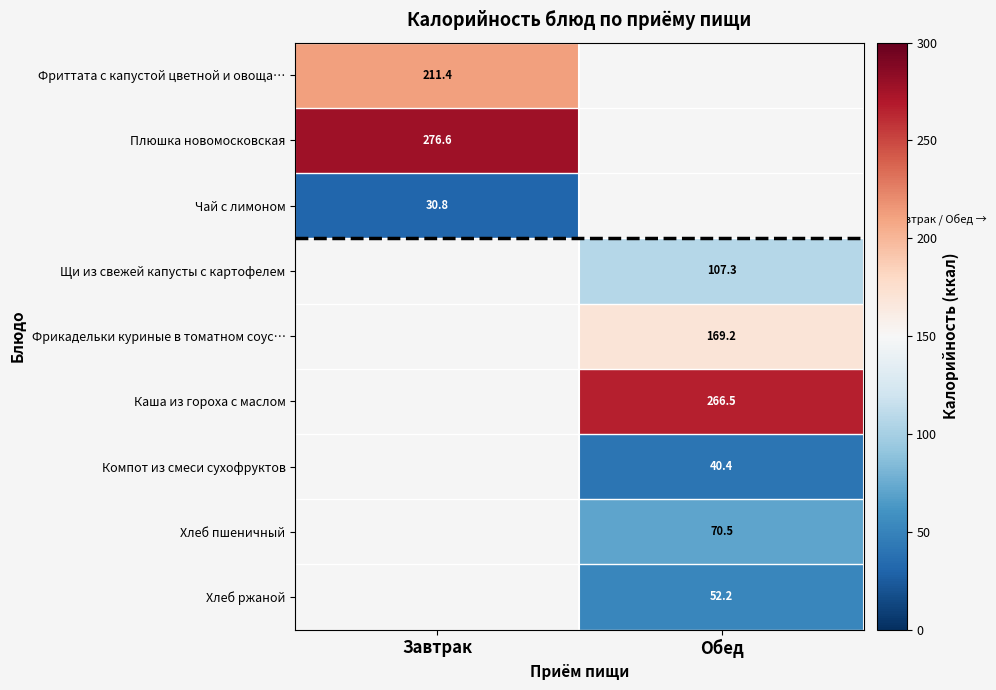

Between Обед and Завтрак, which is larger?

Завтрак